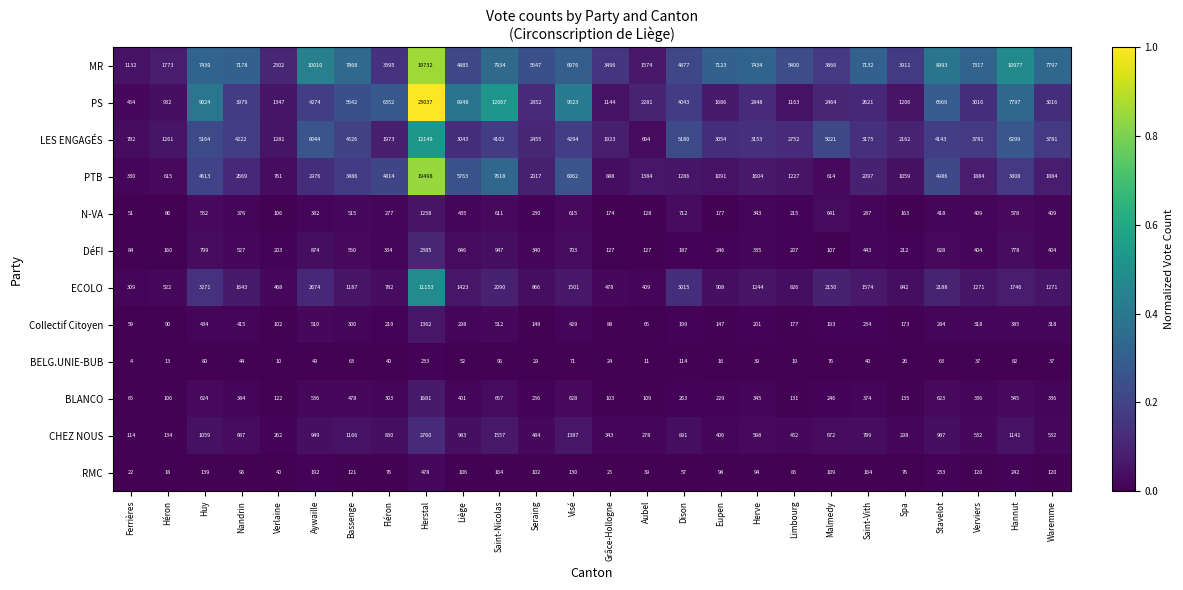

Is it true that BLANCO equals 427 at Dison?

False